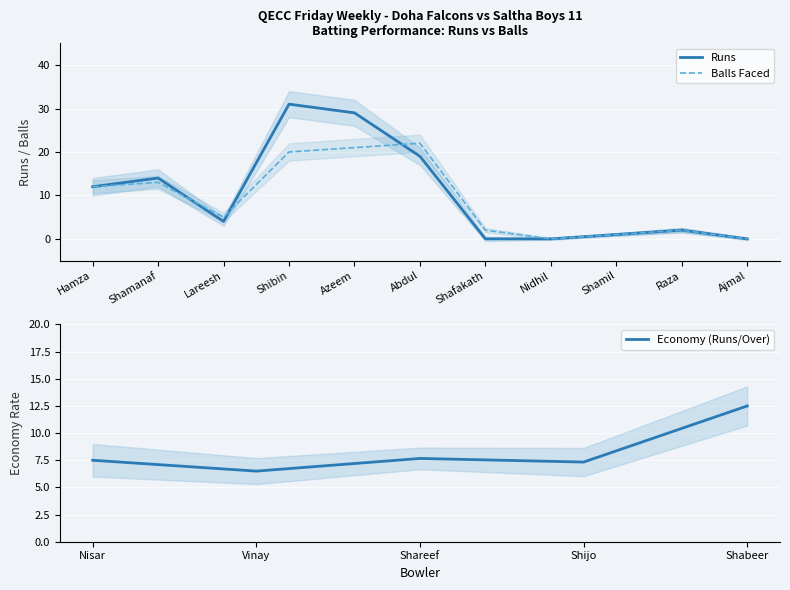

Where is Runs nearest to the value 15?

Shamanaf